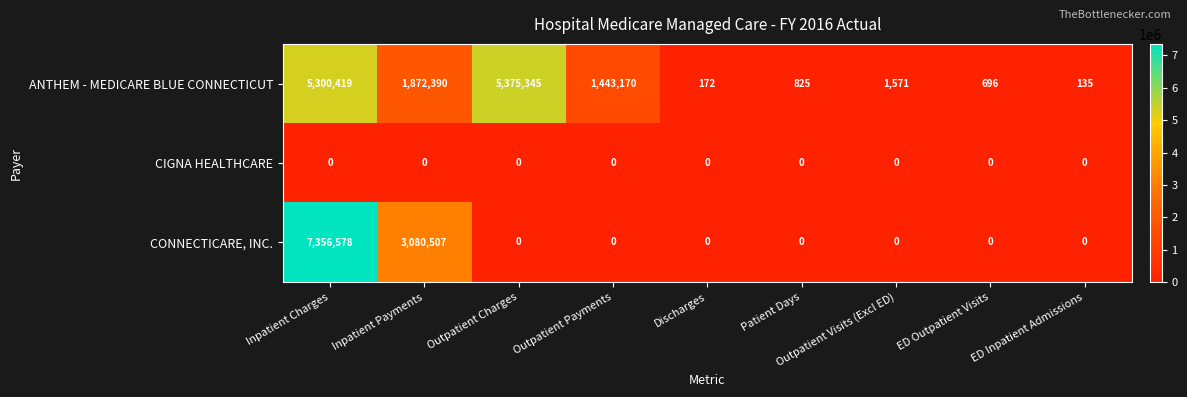

Rank the series by their average value, from lowest to highest.

CIGNA HEALTHCARE, CONNECTICARE, INC., ANTHEM - MEDICARE BLUE CONNECTICUT